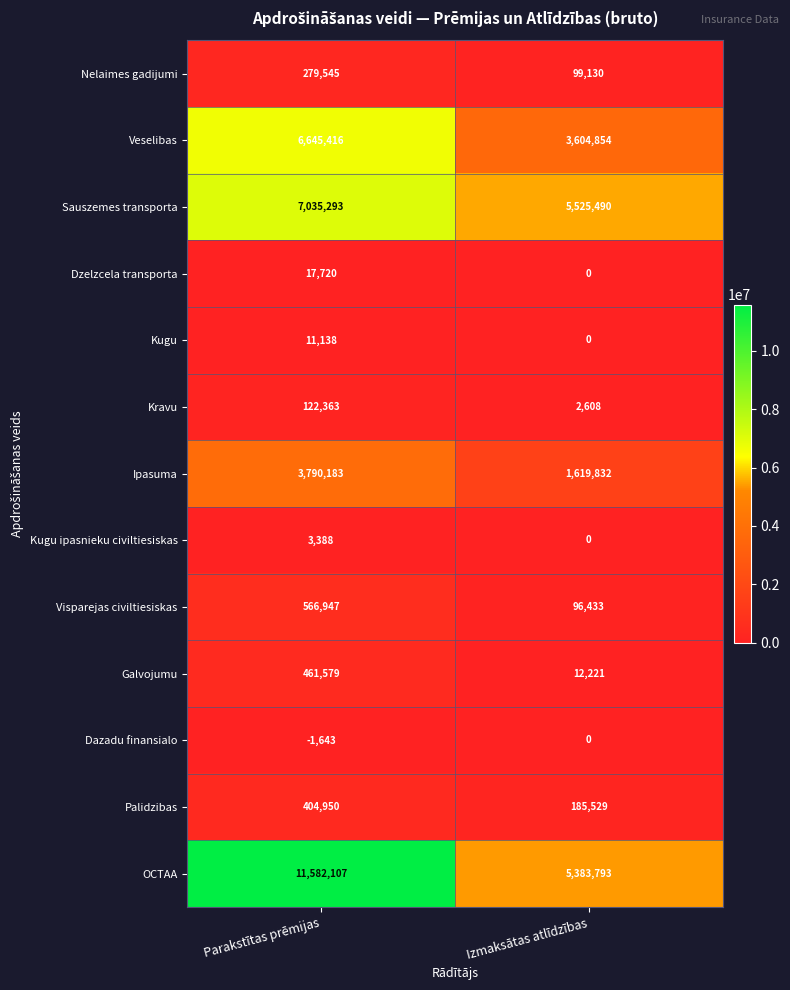

Which series has the widest spread of values?

OCTAA